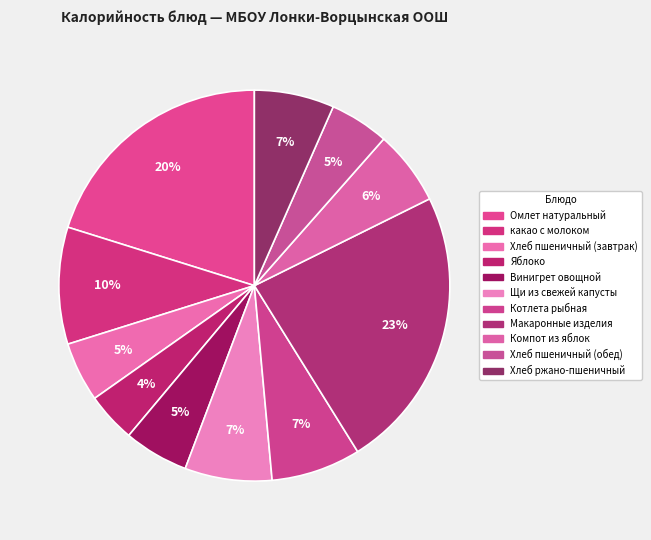

To the nearest percent, what is the combined percentage of Хлеб ржано-пшеничный and Макаронные изделия?

30%